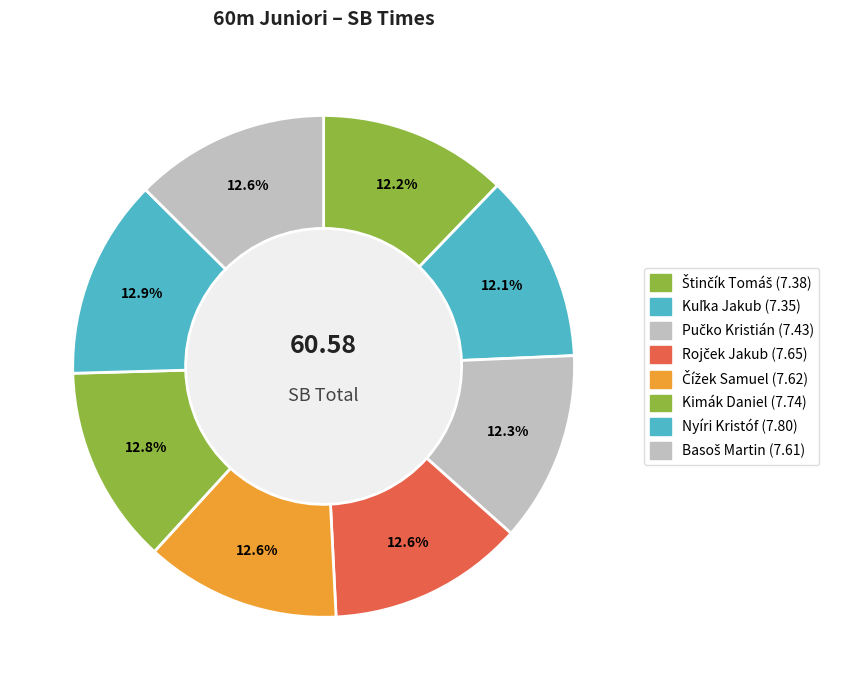

Count the number of slices in the pie.

8